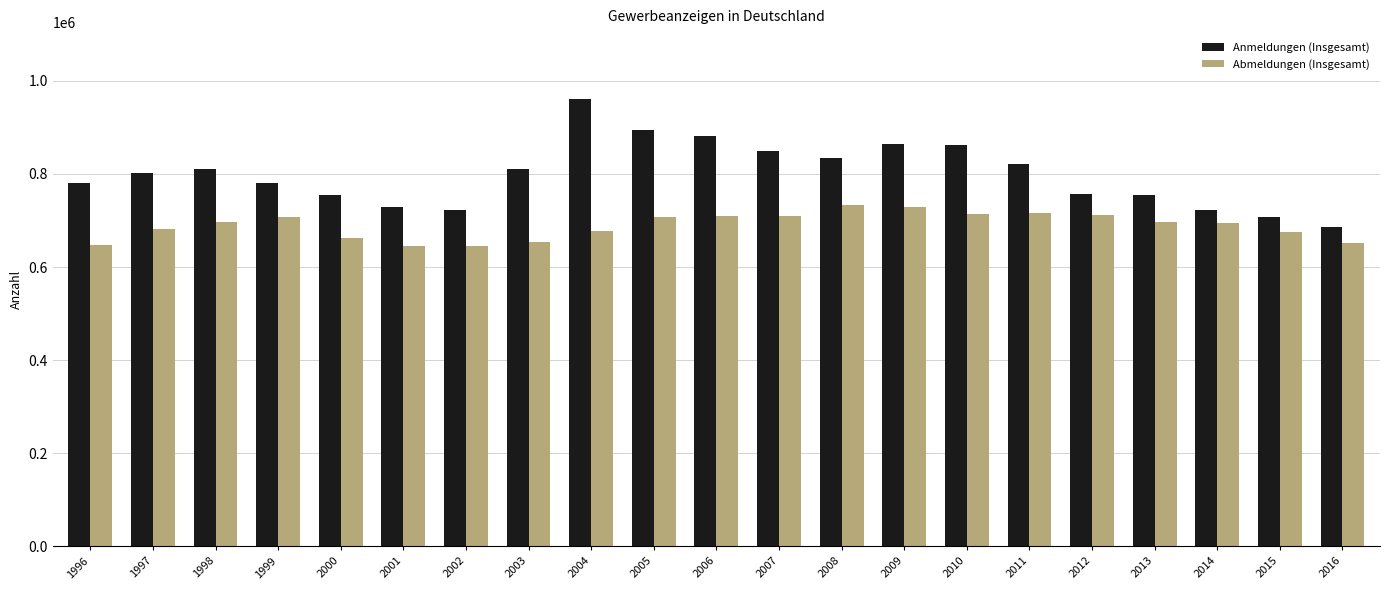

Which series has the largest total across all categories?

Anmeldungen (Insgesamt)